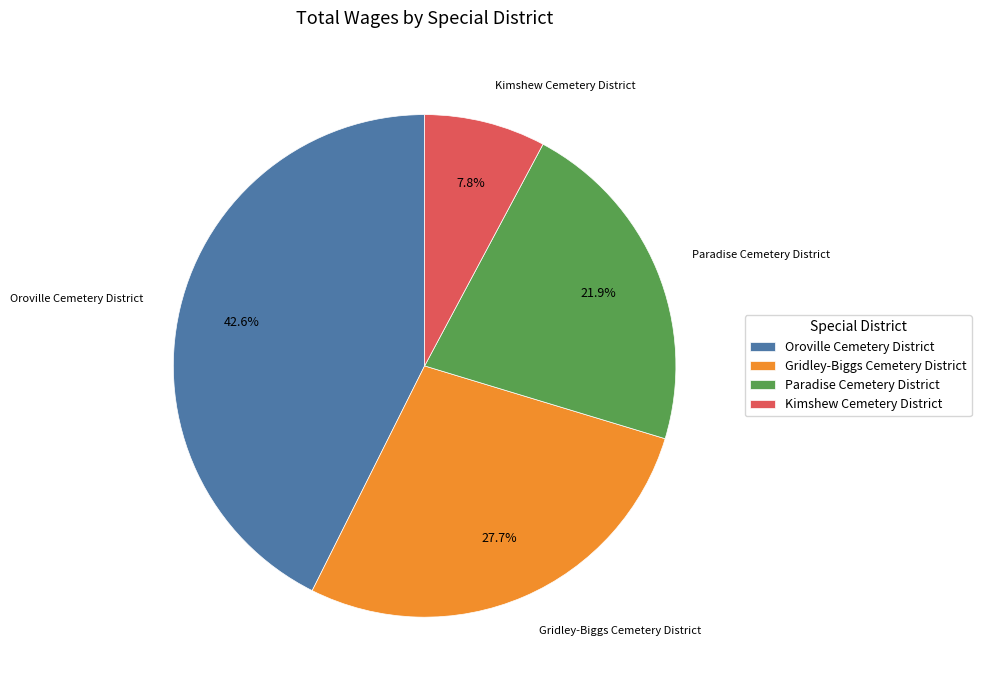

Is there a majority slice in this chart?

No